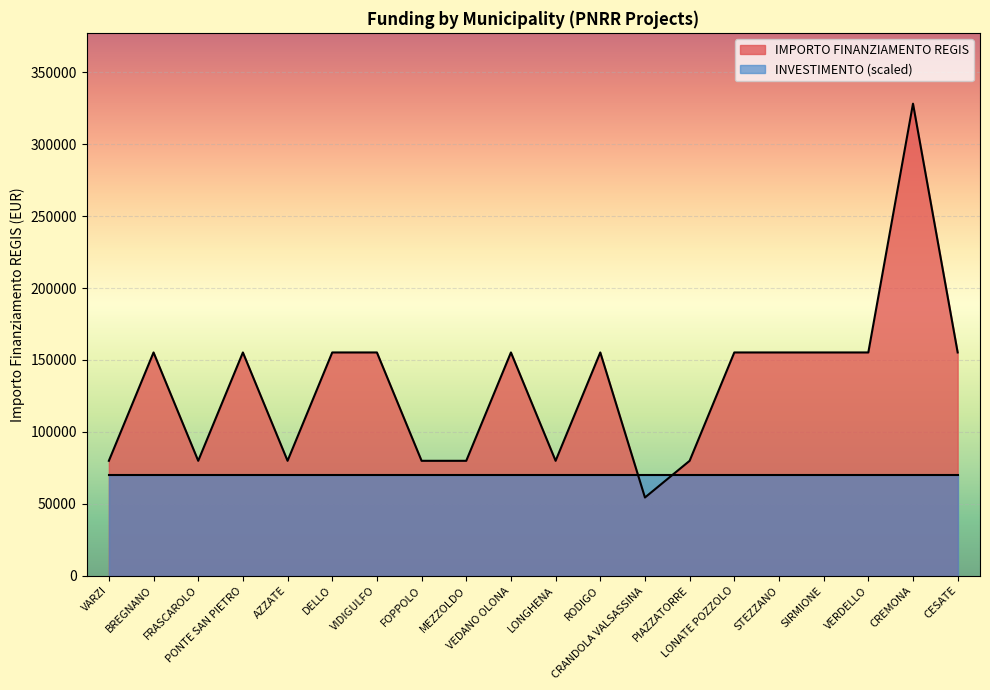

What is the ratio of the value at VERDELLO to the value at VEDANO OLONA?

1.0